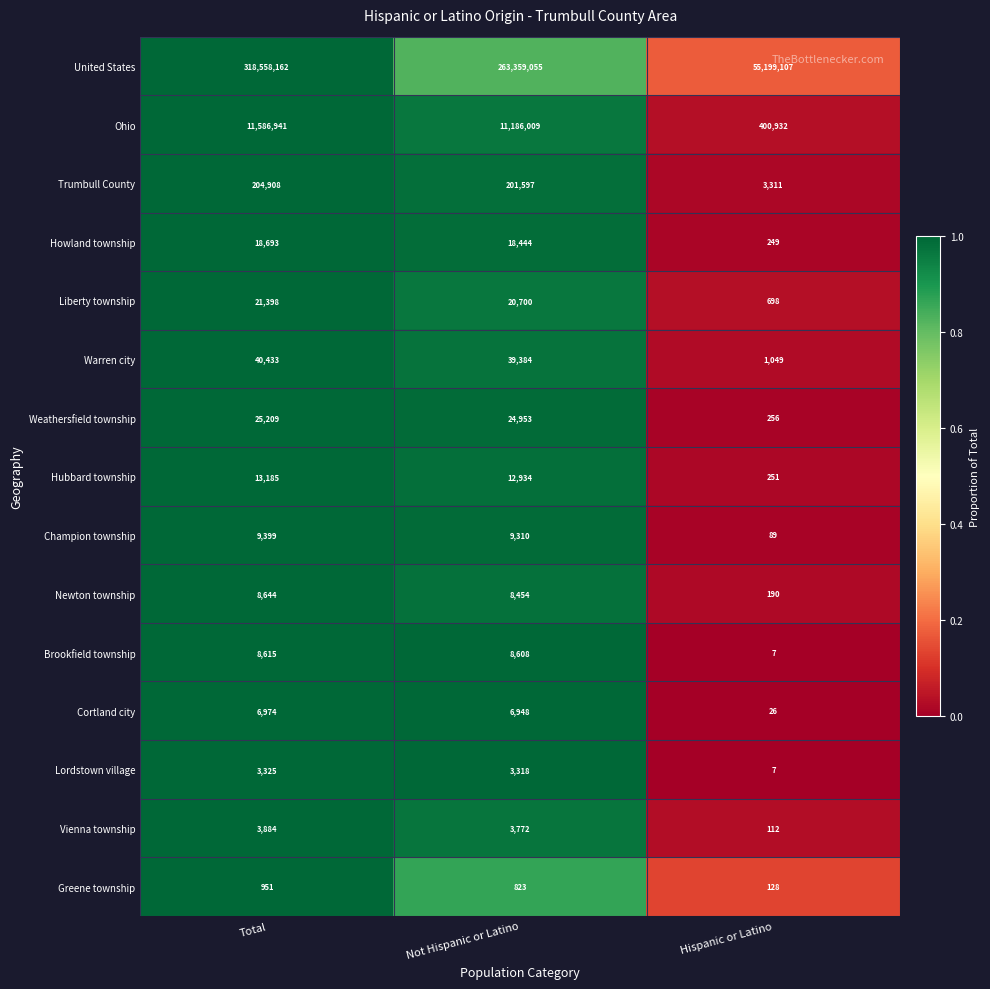

The Ohio series shows 17163778 at Total. True or false?

False